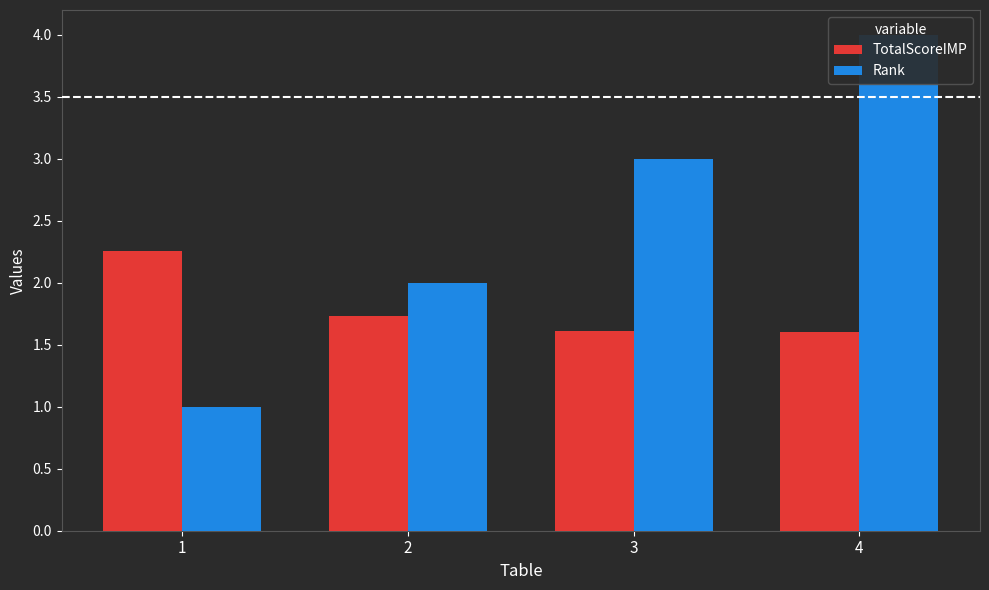

Which series has the largest total across all categories?

Rank